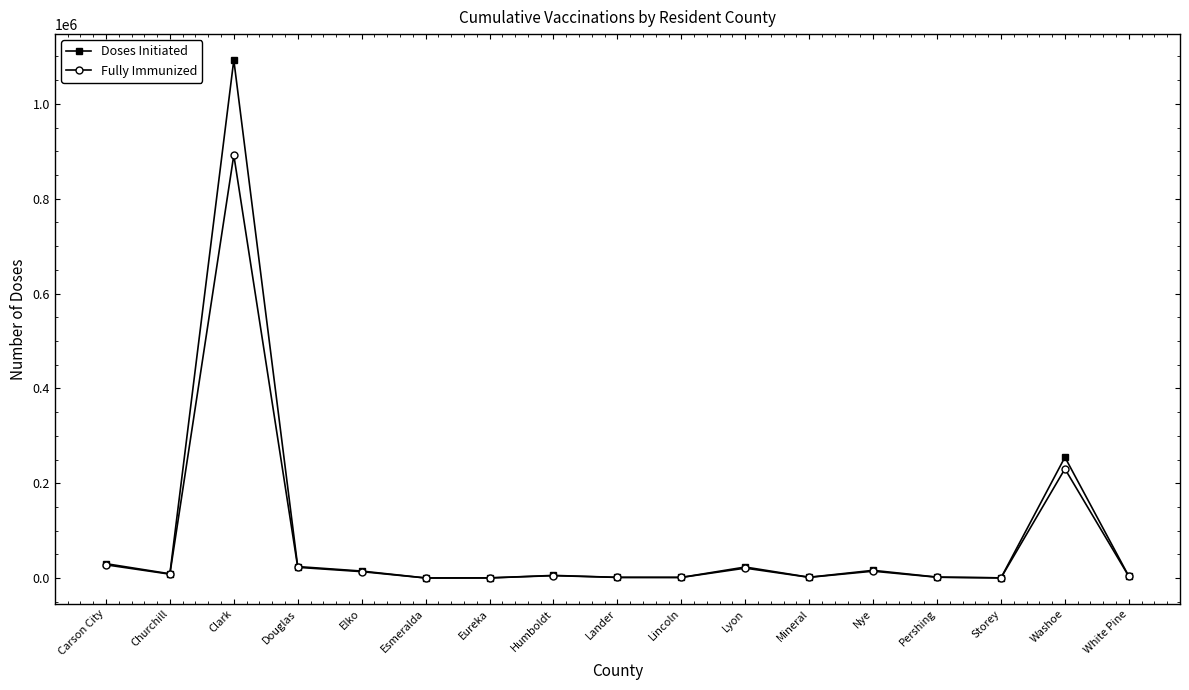

What is the minimum value for Doses Initiated?

326